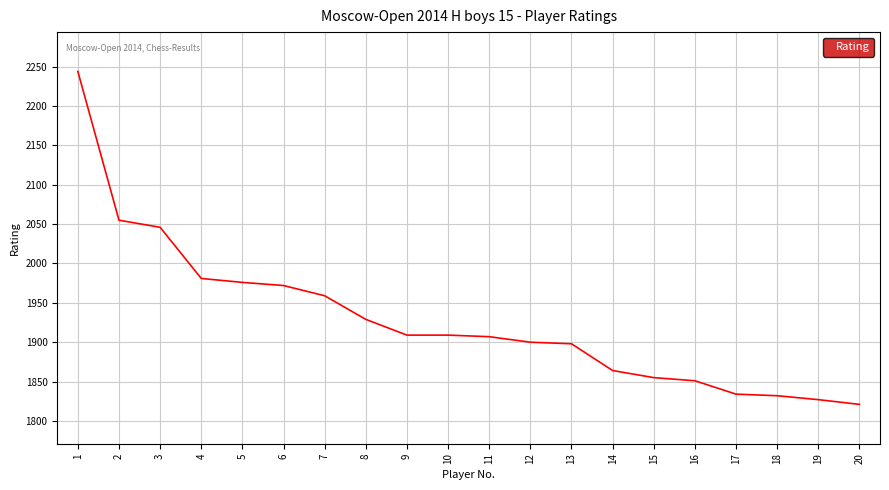

What is the difference between the maximum and minimum values?

423